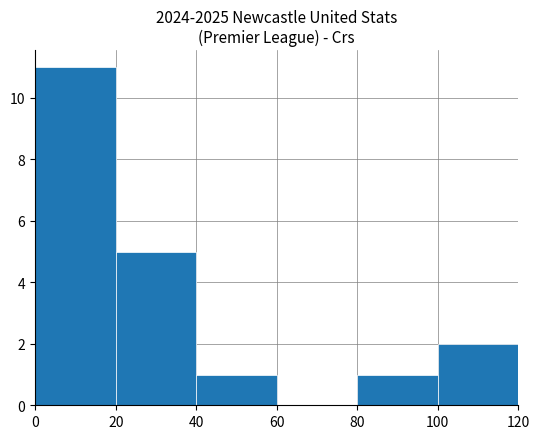

Reading left to right, list every bar in this chart as the range it spans on the x-axis followed by its height. The values are not printed on the chart, so give them approximately, as read against the axis.

0 to 20: 11
20 to 40: 5
40 to 60: 1
60 to 80: 0
80 to 100: 1
100 to 120: 2